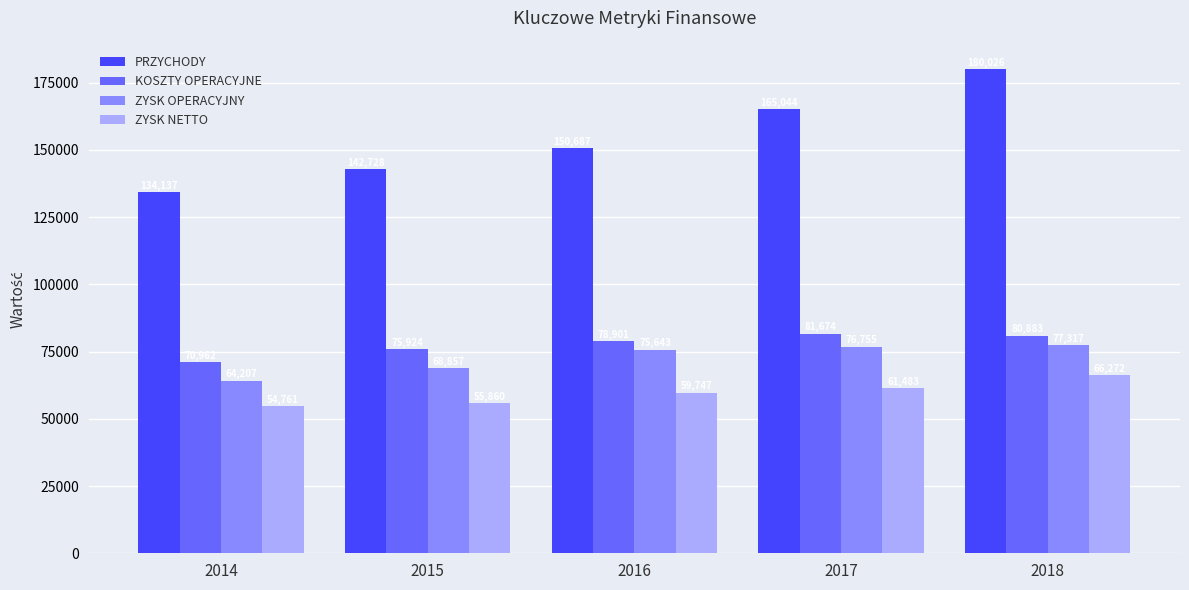

Which series has the largest total across all categories?

PRZYCHODY